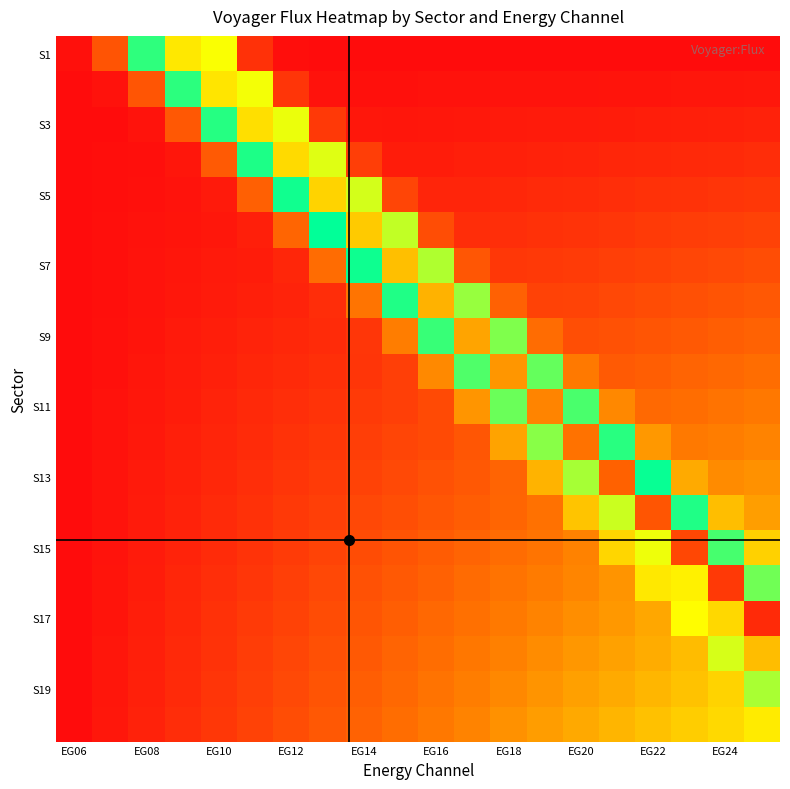

How many distinct data groups are displayed?

20